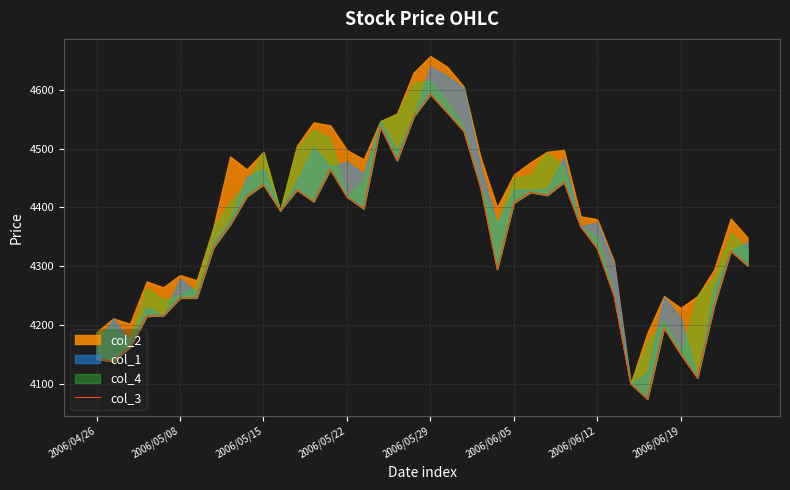

What is the difference between the maximum and second lowest values?

493